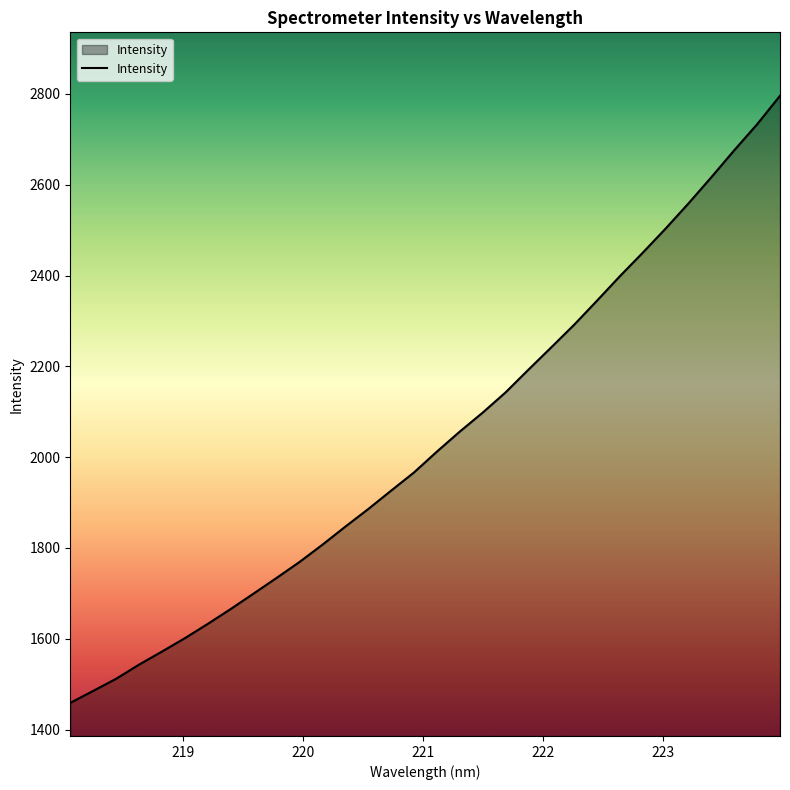

Reading right to left, extract all data points from this chart.

2796.0	2733.4	2676.1	2616.9	2559.1	2503.7	2450.5	2398.8	2344.8	2291.7	2241.9	2192.7	2142.5	2098.0	2056.2	2012.1	1966.2	1926.1	1885.6	1846.8	1807.0	1769.0	1733.9	1699.6	1665.5	1632.8	1601.3	1571.8	1543.0	1511.9	1485.2	1458.8